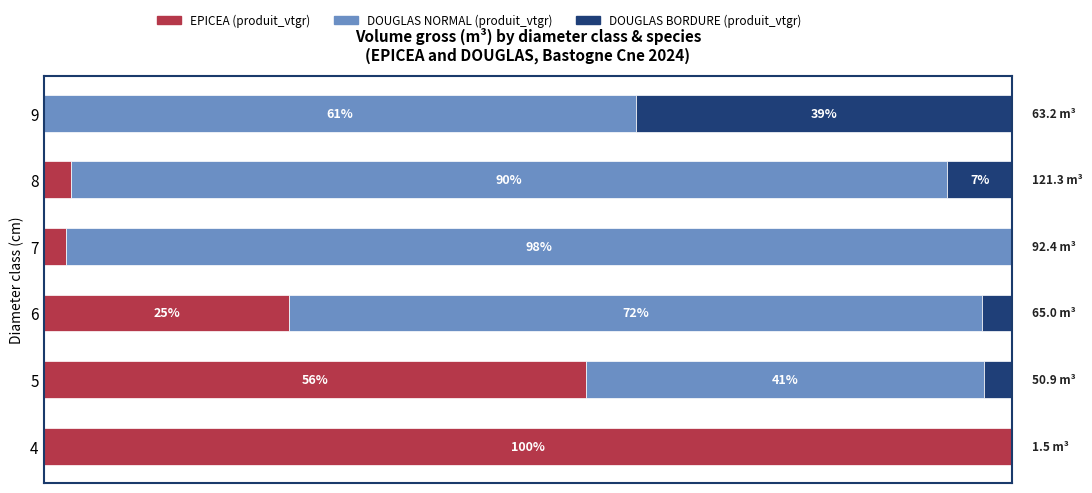

Which series has the largest range (max minus min)?

EPICEA (produit_vtgr)